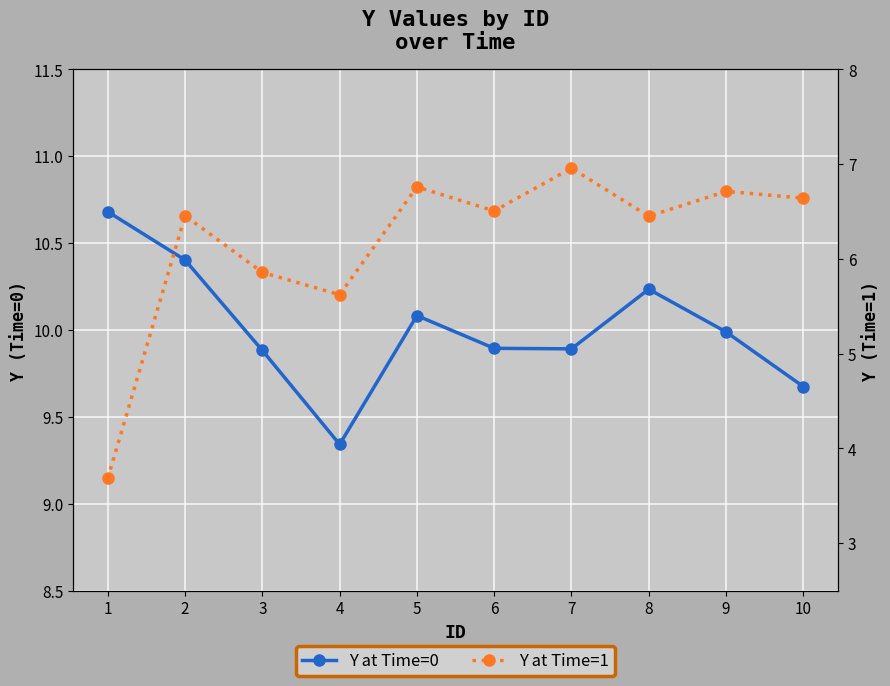

What is the total value across all series at 6?

16.4